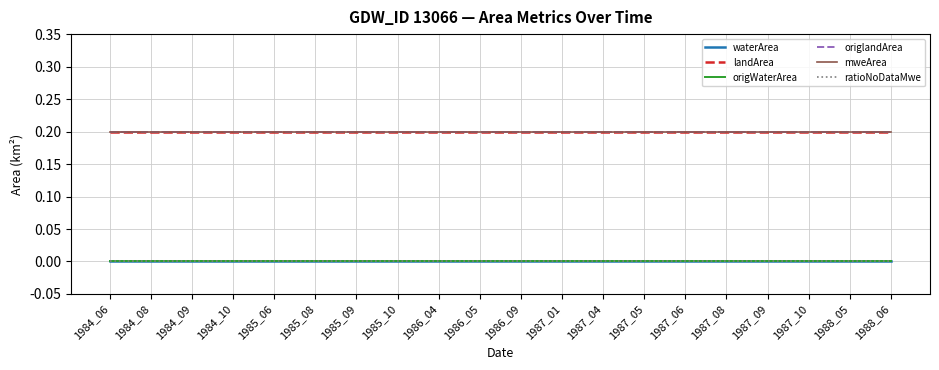

Does the chart display data point markers on the line(s)?

No